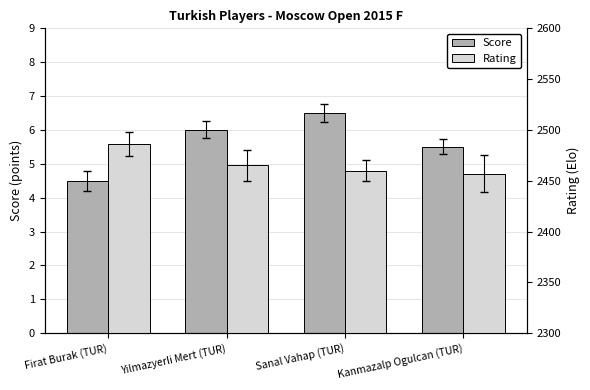

What is the sum of all Rating values?

9868.0